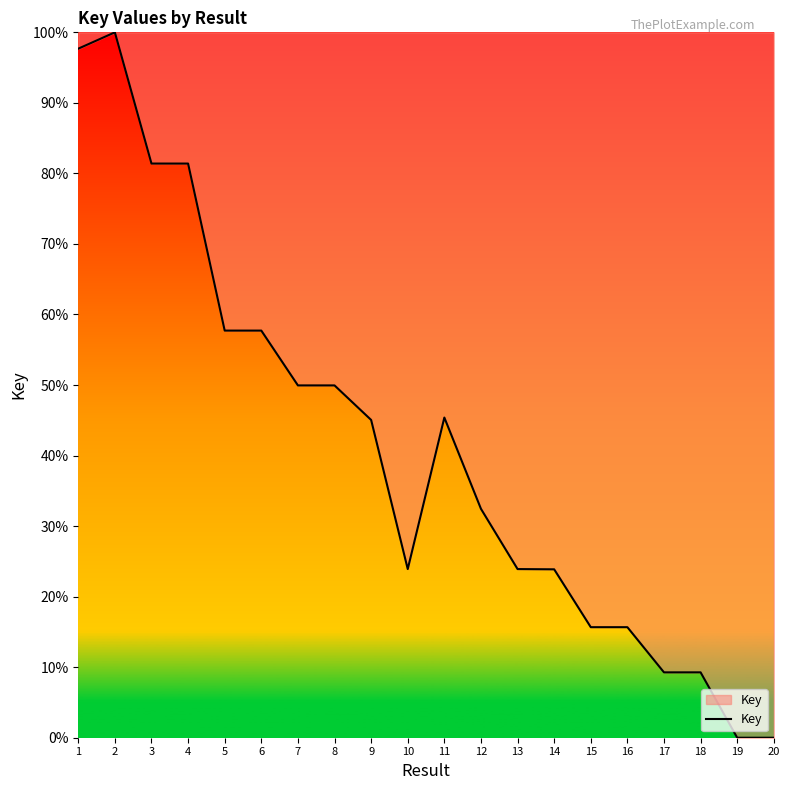

At which category does the chart reach its peak across all series?

2